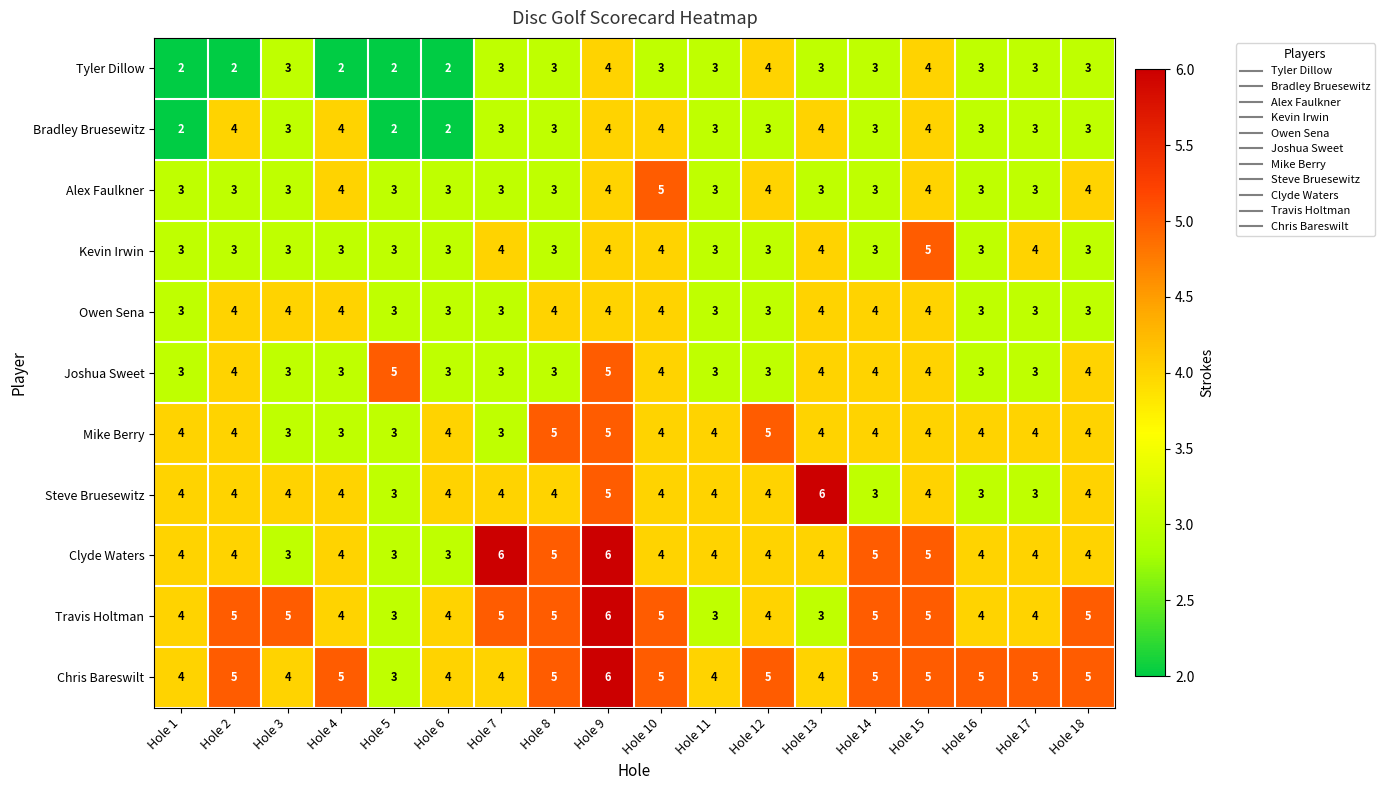

Is it true that Travis Holtman equals 5 at Hole 7?

True